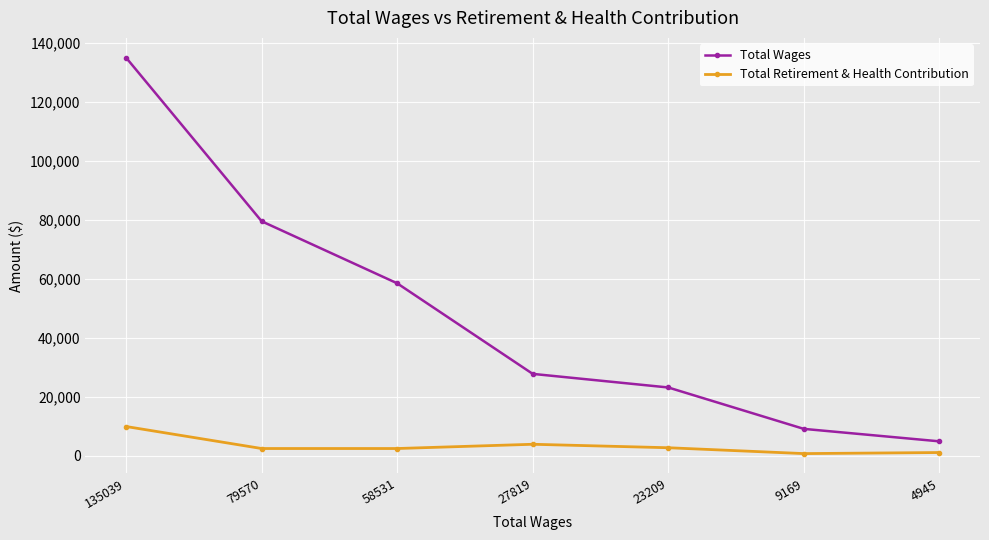

True or false: Total Wages and Total Retirement & Health Contribution intersect in this chart.

False